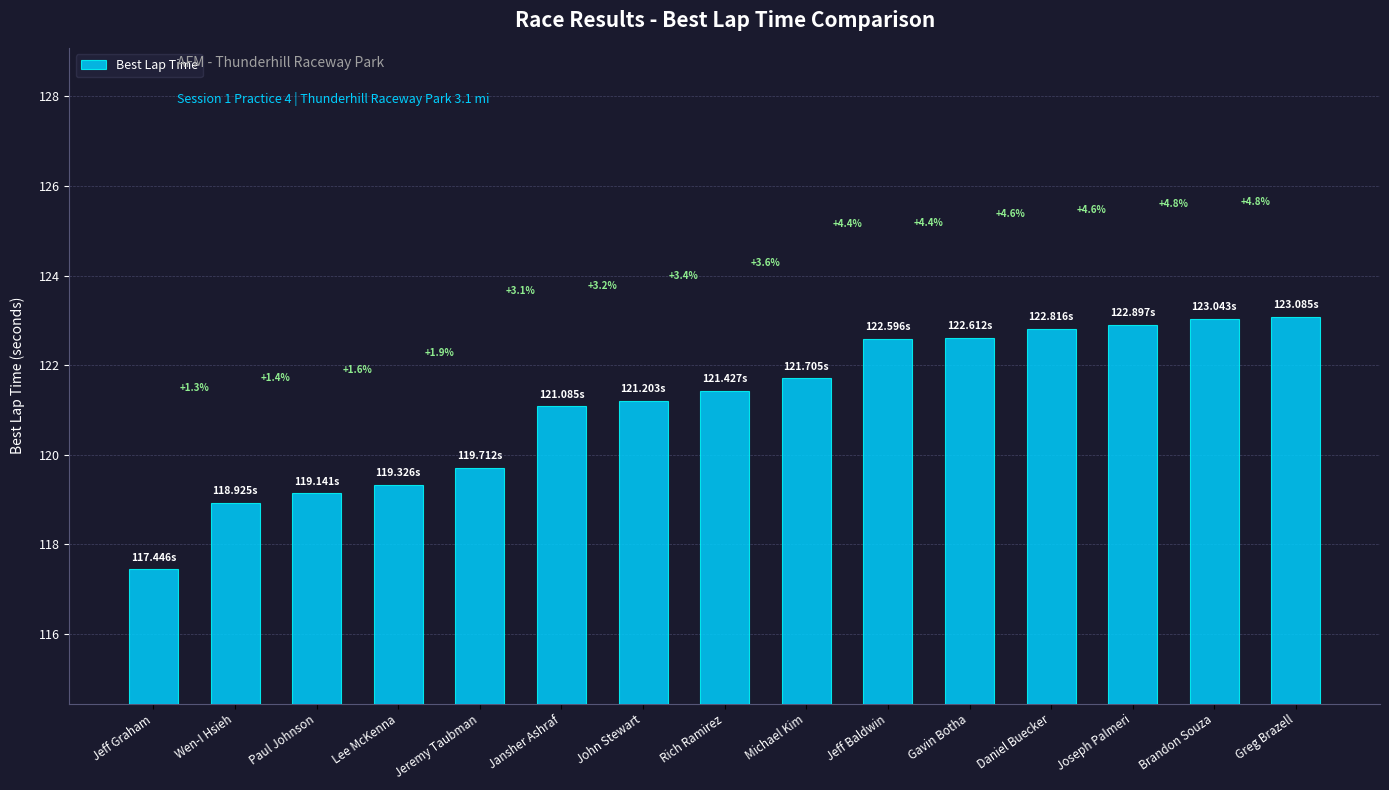

Does the chart contain any negative values?

No